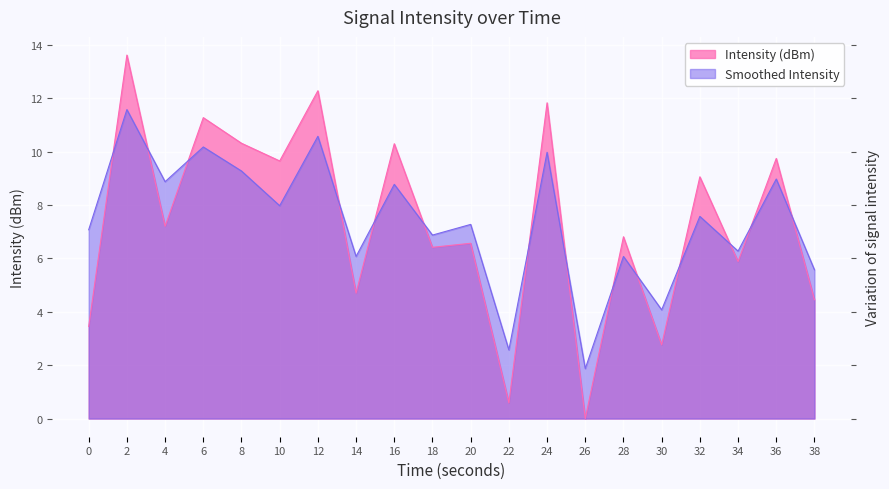

Between 8 and 22, which series saw the biggest shift?

Intensity (dBm)